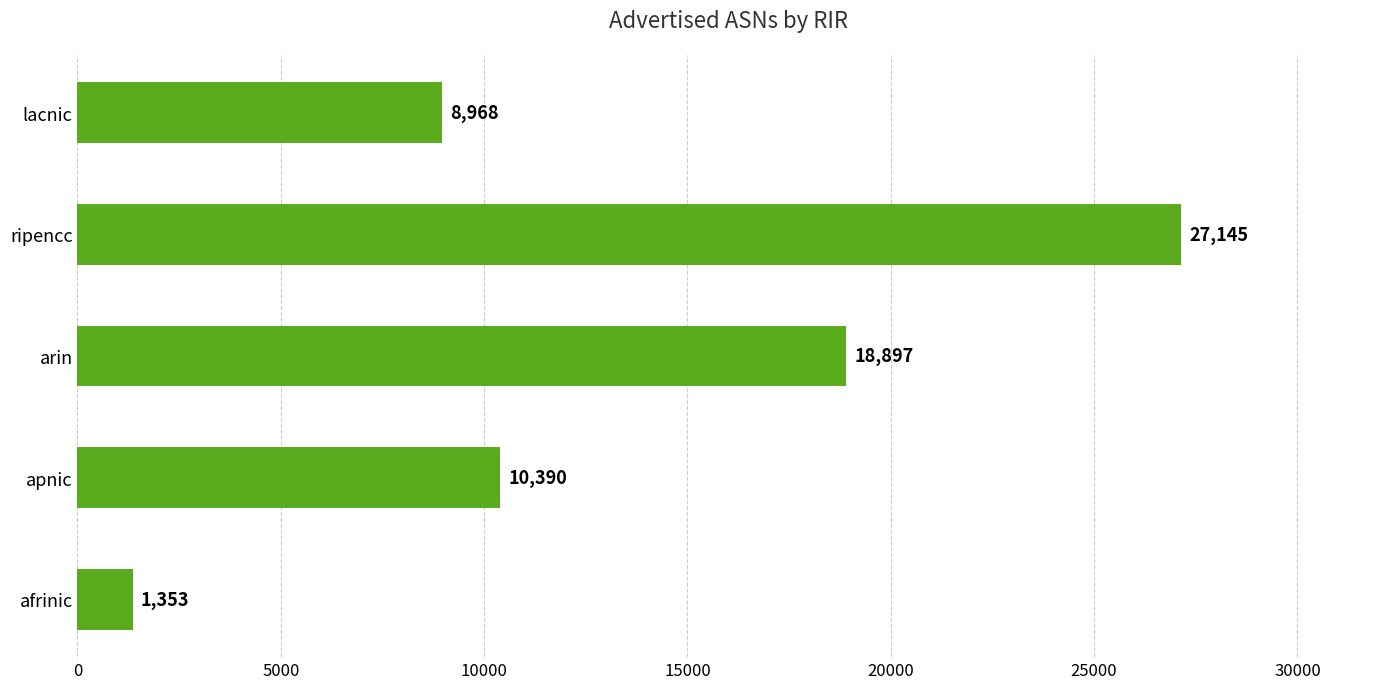

What is the change in value from arin to lacnic?

-9929